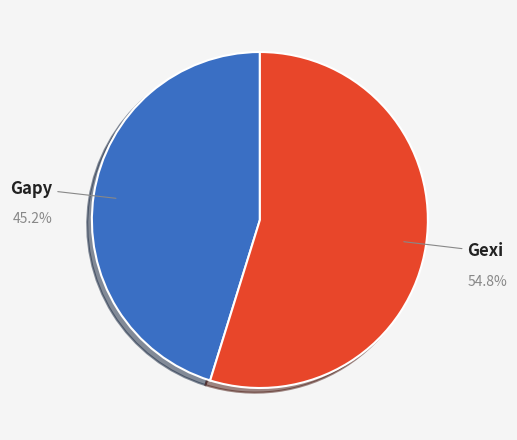

To the nearest percent, what portion does Gapy represent?

45%